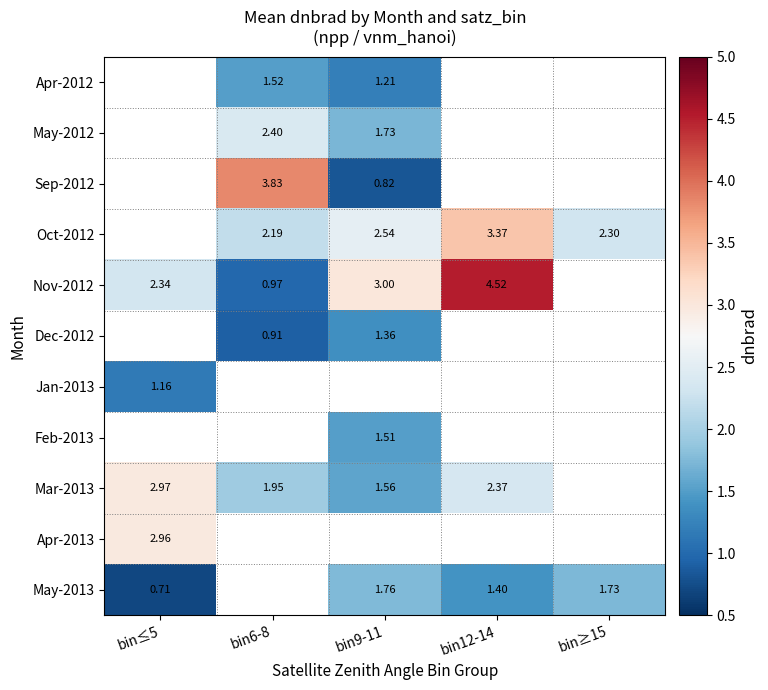

Count the number of data series in this chart.

11